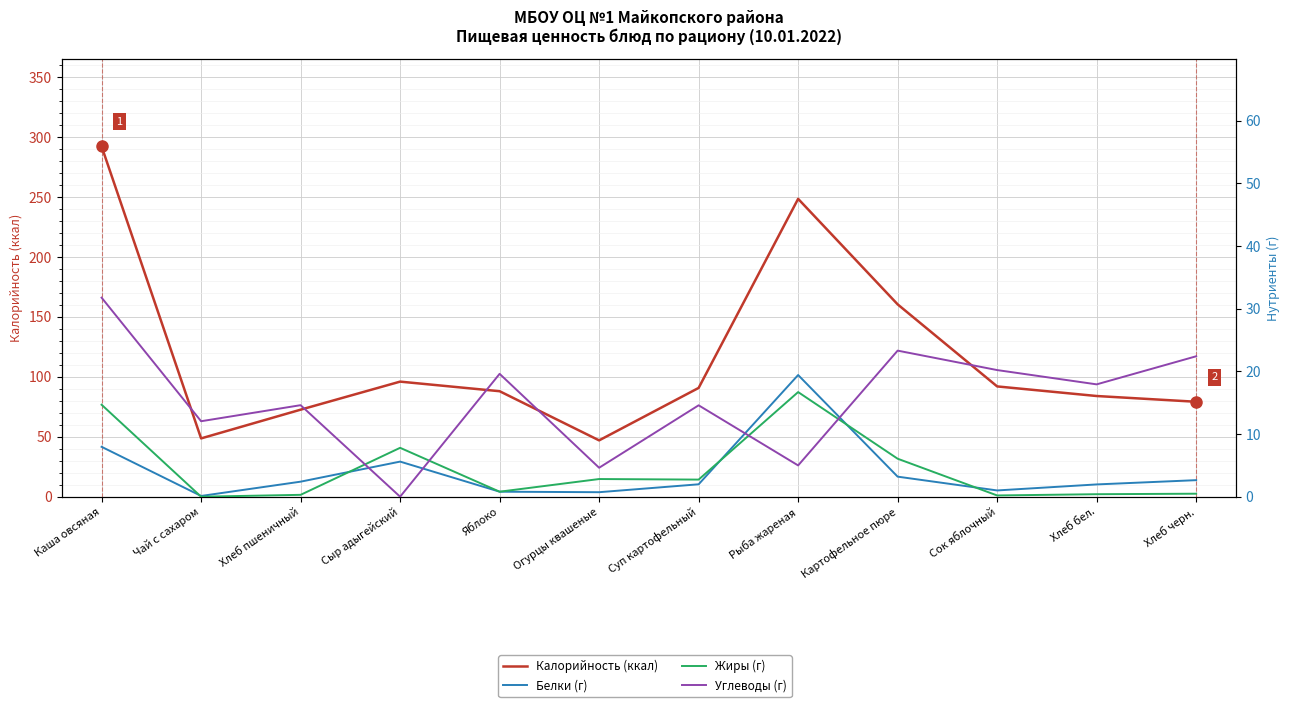

What is the total value across all series at Чай с сахаром?

60.8